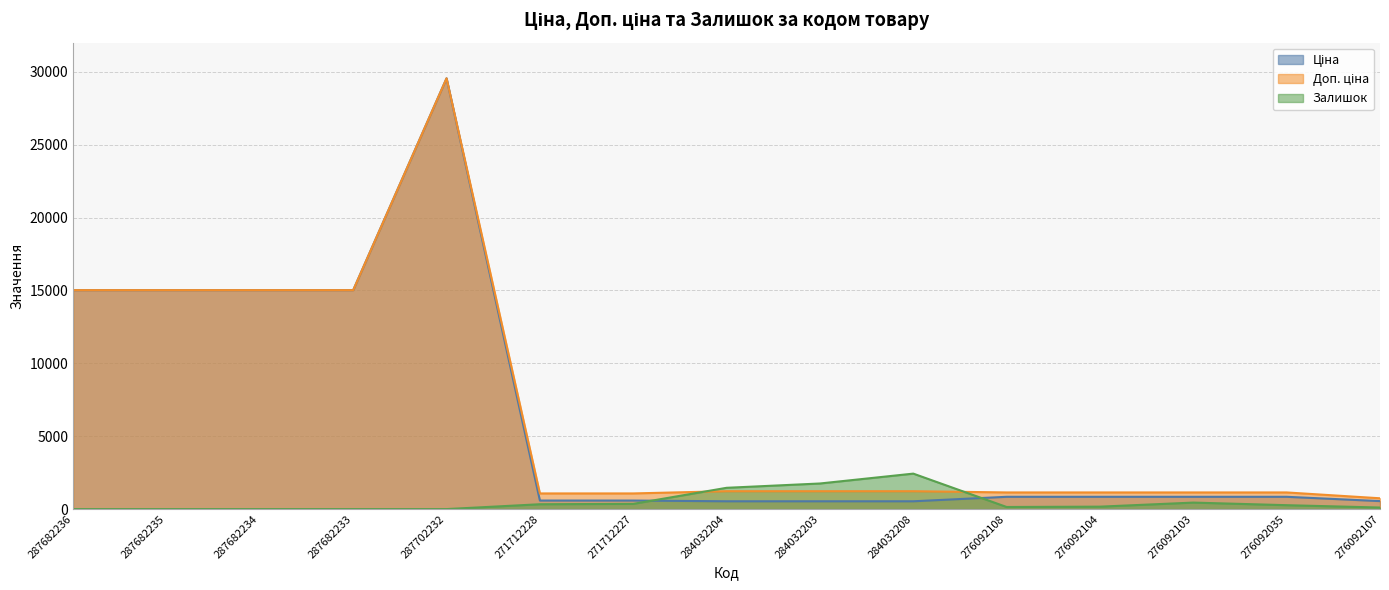

List the labels in order of Ціна value, smallest first.

284032204, 284032203, 284032208, 276092107, 271712228, 271712227, 276092108, 276092104, 276092103, 276092035, 287682236, 287682235, 287682234, 287682233, 287702232